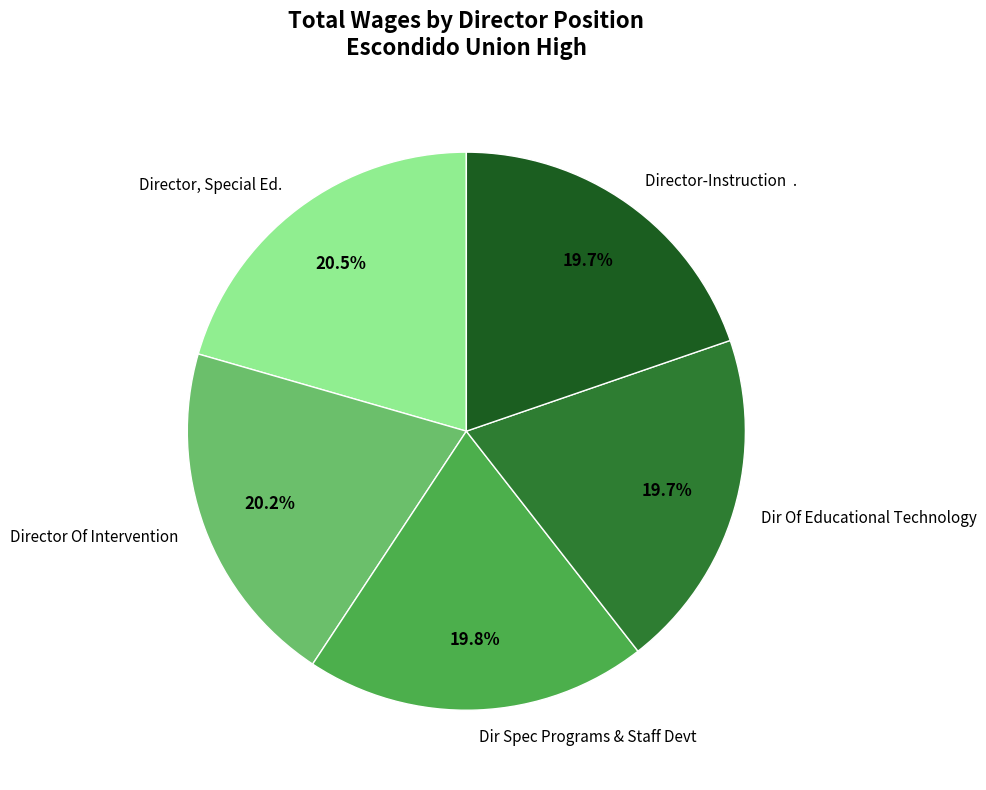

Is the sum of Director-Instruction . and Dir Spec Programs & Staff Devt greater than half?

No